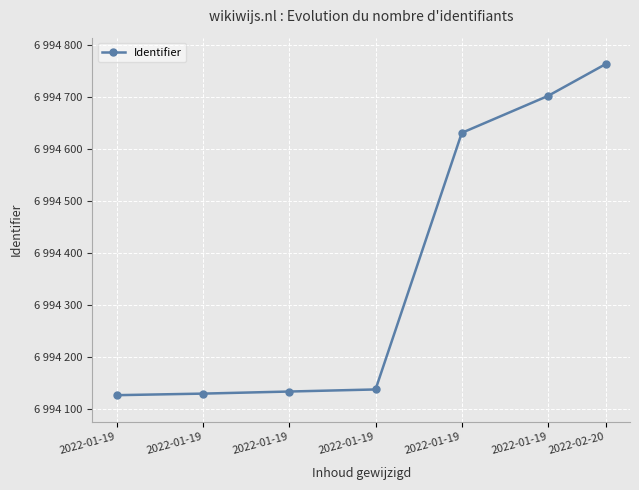

True or false: the data shows 3766589 at 2022-01-19.

False